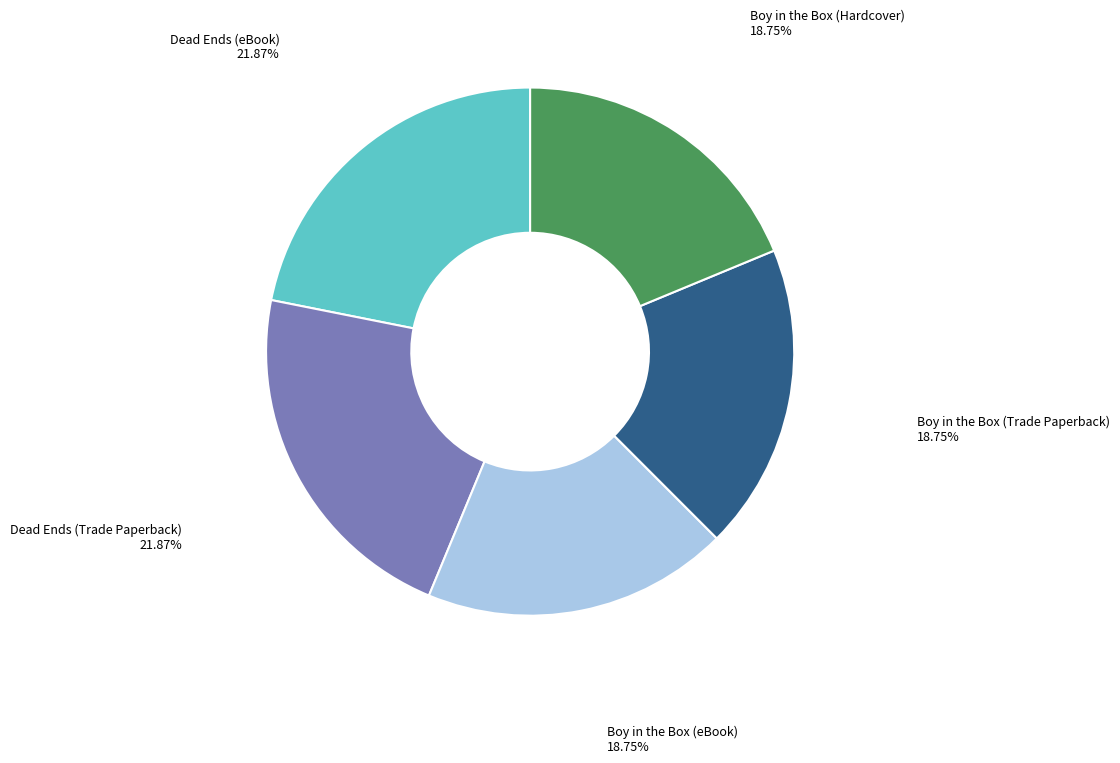

To the nearest percent, what is the difference between the largest and smallest slice percentages?

3%